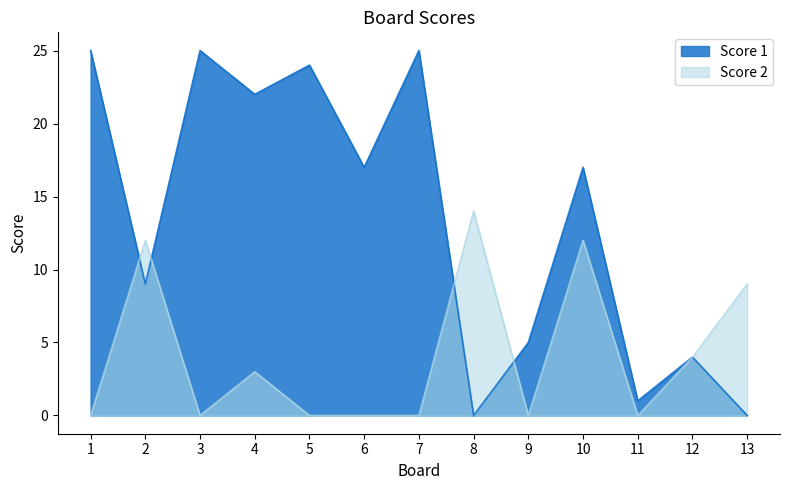

Which has a higher value, 11 or 4?

4